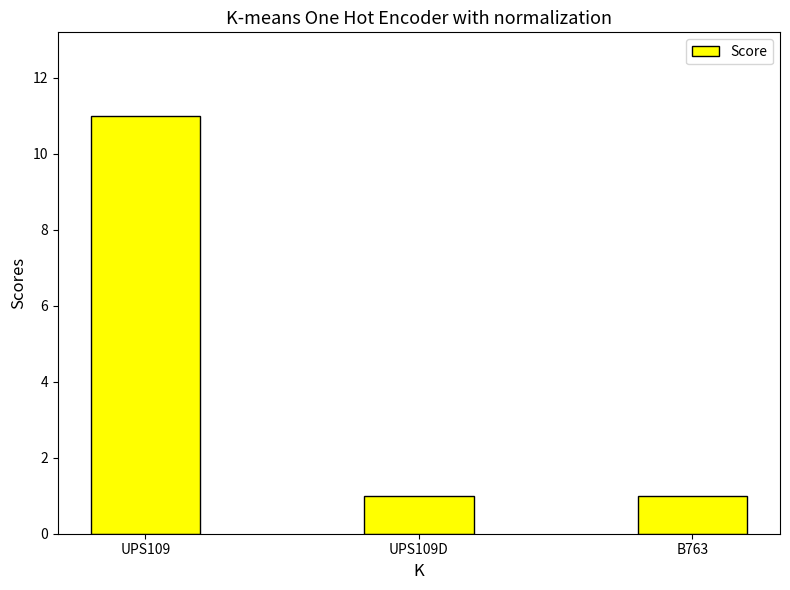

Count the values in the range 1 to 11.

3